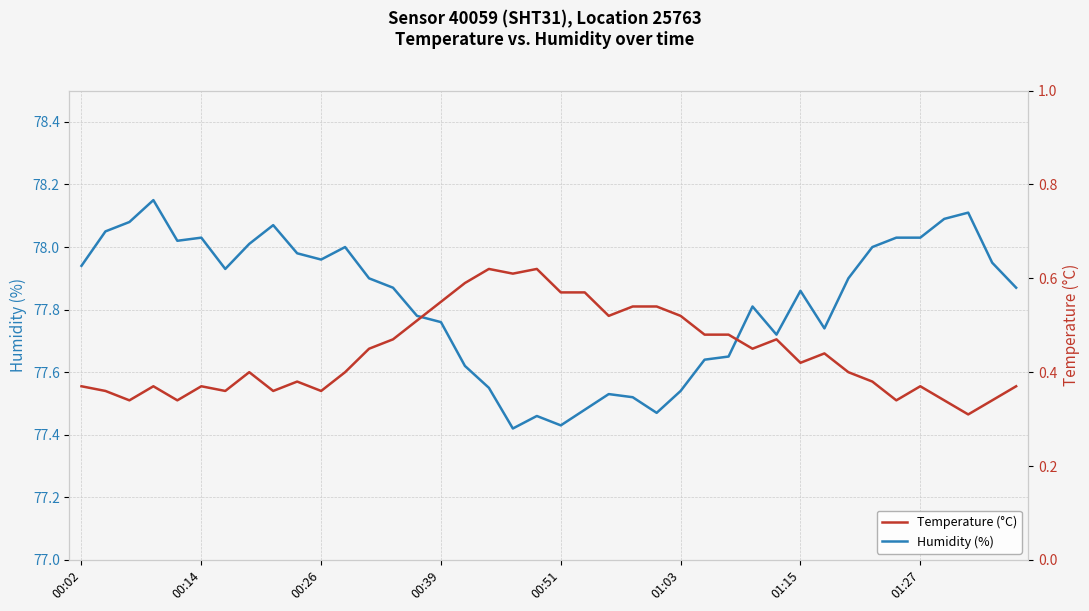

Which series has the largest range (max minus min)?

Humidity (%)